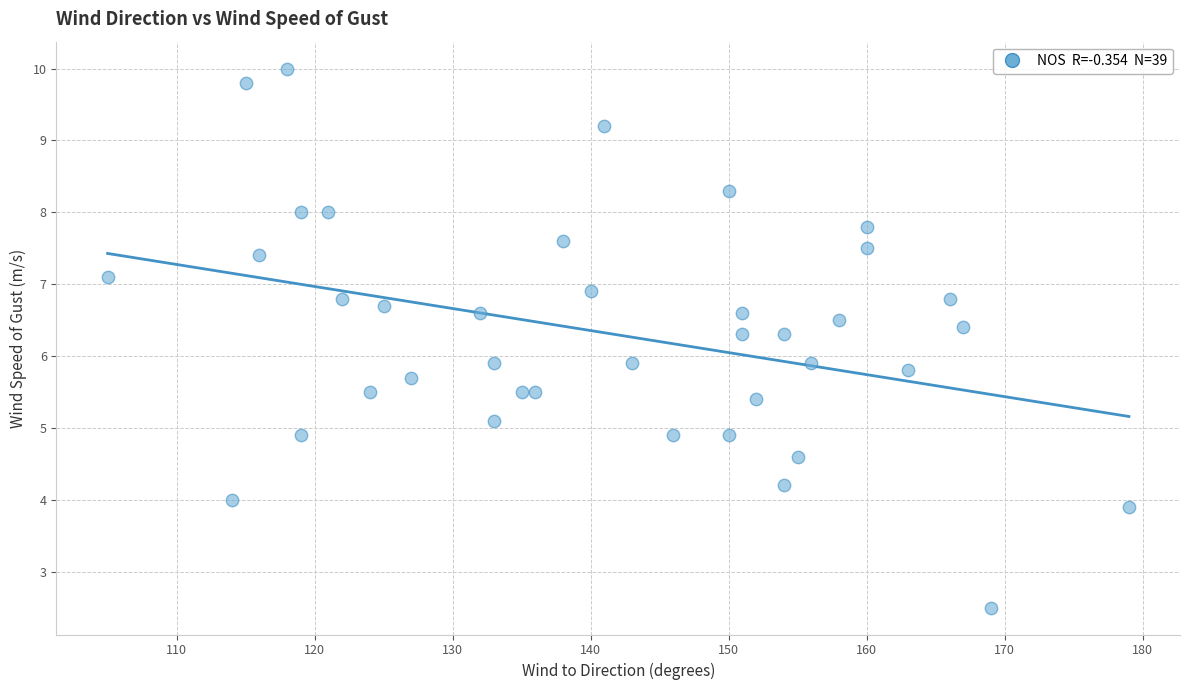

What is the range of X values (max minus min)?

74.0